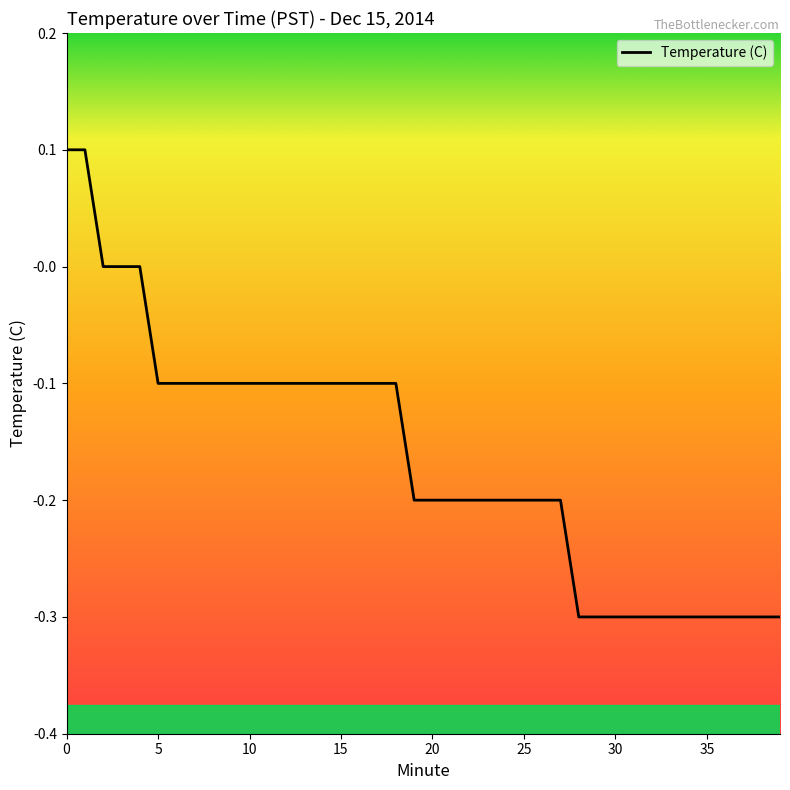

How many values are between 0 and 1?

5